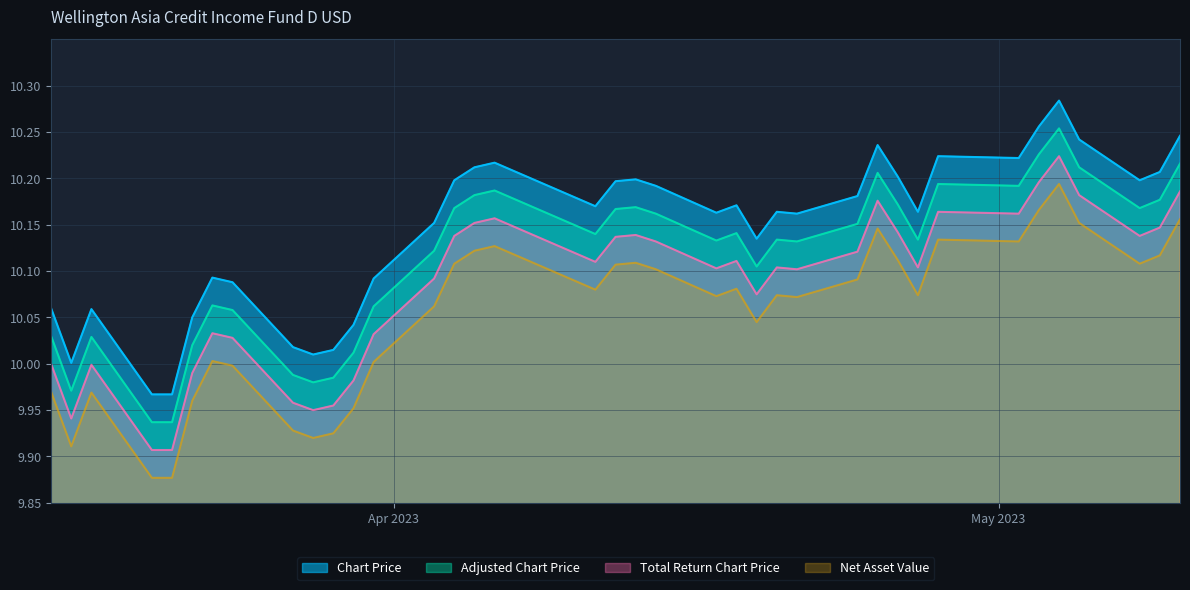

Rank the series at 2023-04-04 from highest to lowest value.

Chart Price, Adjusted Chart Price, Total Return Chart Price, Net Asset Value